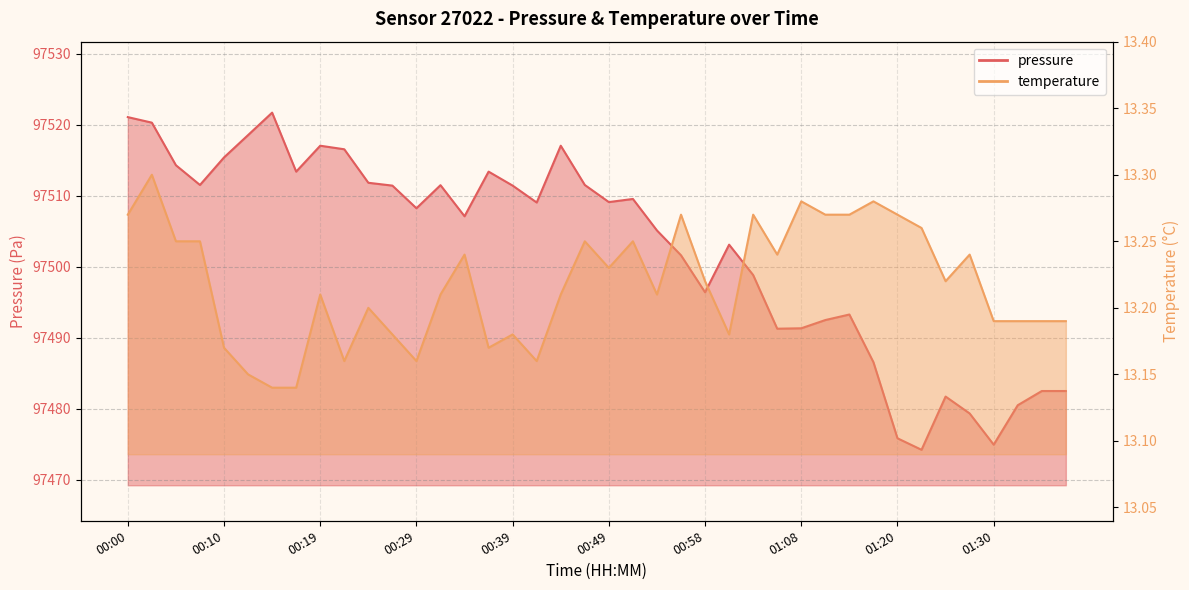

List the labels in order of temperature value, smallest first.

00:15, 00:17, 00:12, 00:22, 00:29, 00:41, 00:10, 00:36, 00:27, 00:39, 01:01, 01:30, 01:33, 01:35, 01:38, 00:24, 00:19, 00:32, 00:44, 00:53, 00:58, 01:26, 00:49, 00:34, 01:06, 01:28, 00:05, 00:07, 00:46, 00:51, 01:23, 00:00, 00:56, 01:03, 01:13, 01:15, 01:20, 01:08, 01:18, 00:03